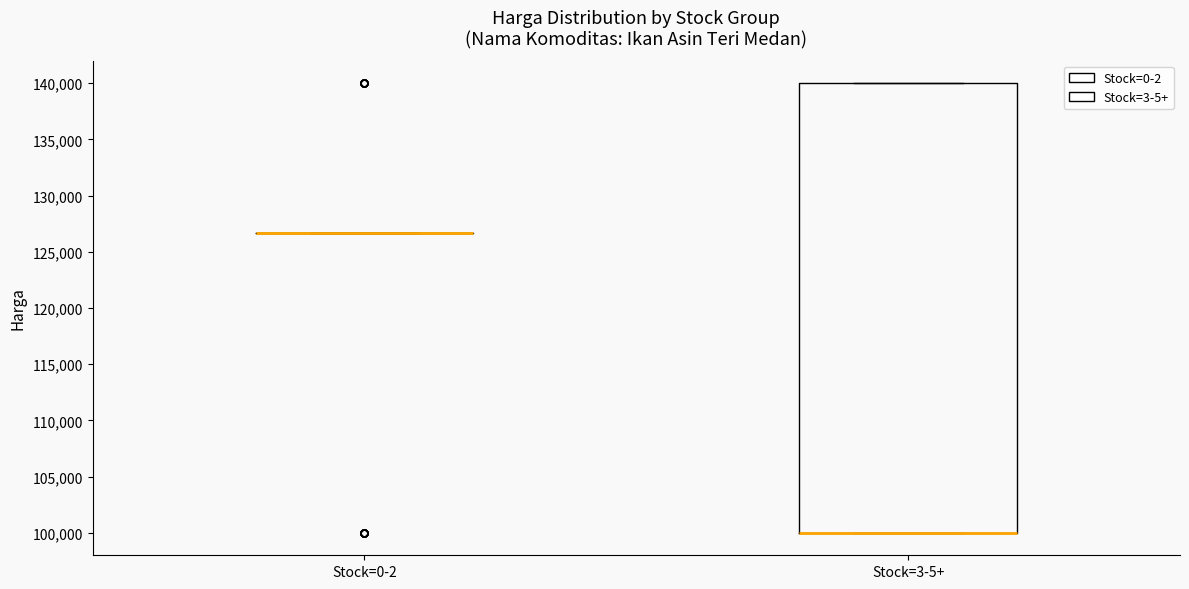

Comparing the boxes themselves (not the whiskers), which one is the tallest?

Stock=3-5+